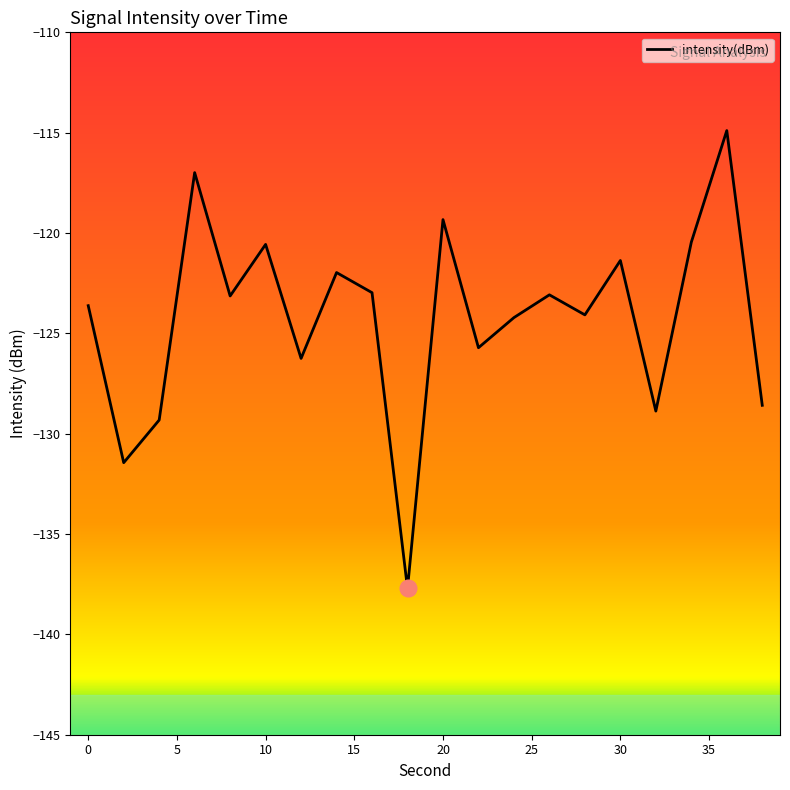

Is this an area chart (filled region under the line)?

No